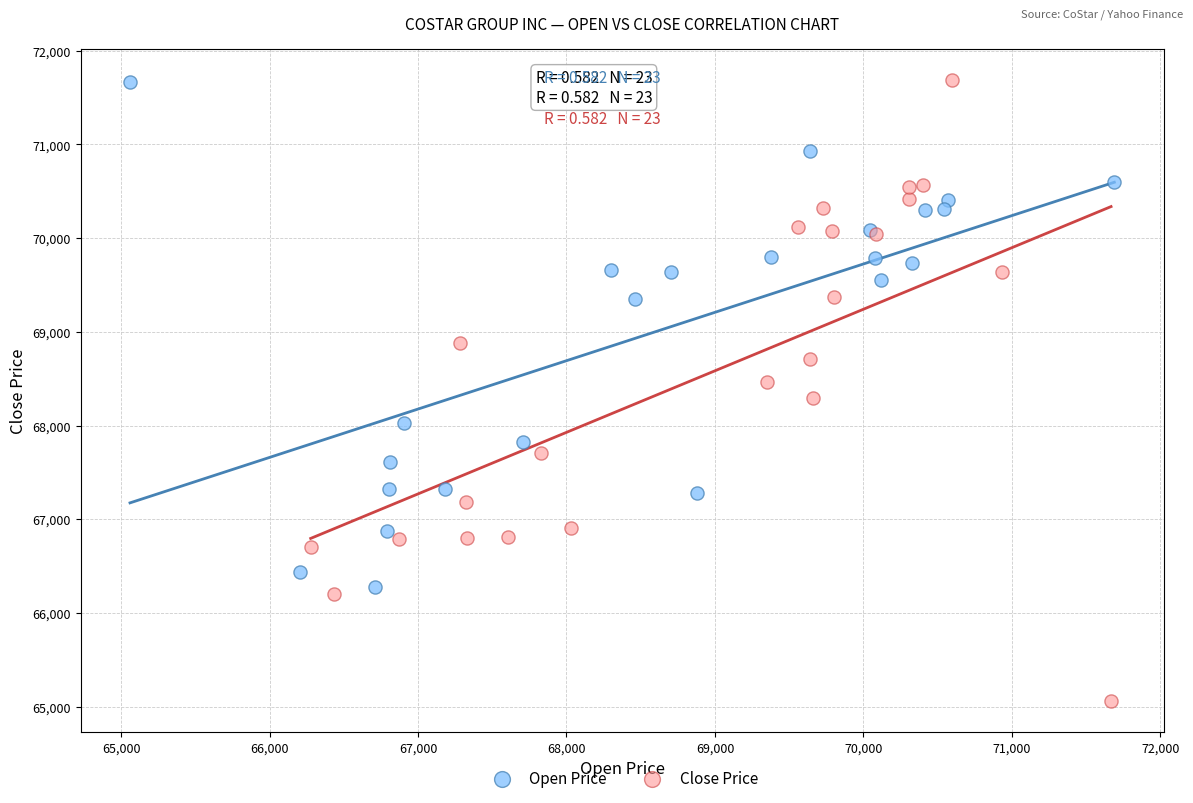

Which series has the largest Y range (max minus min)?

Close Price